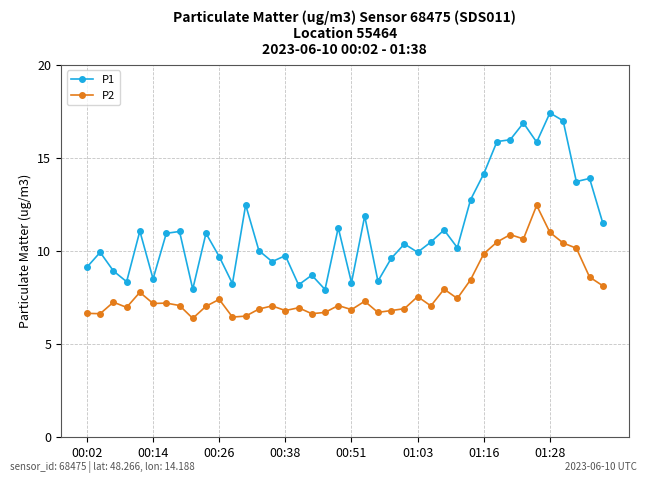

True or false: P2 has more than 1 interior local peaks.

True